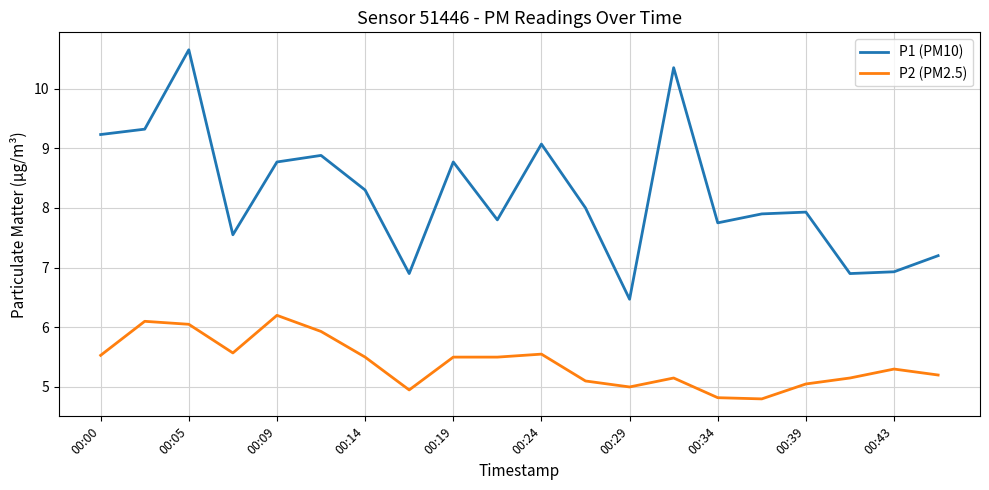

Count the number of categories in the chart.

20